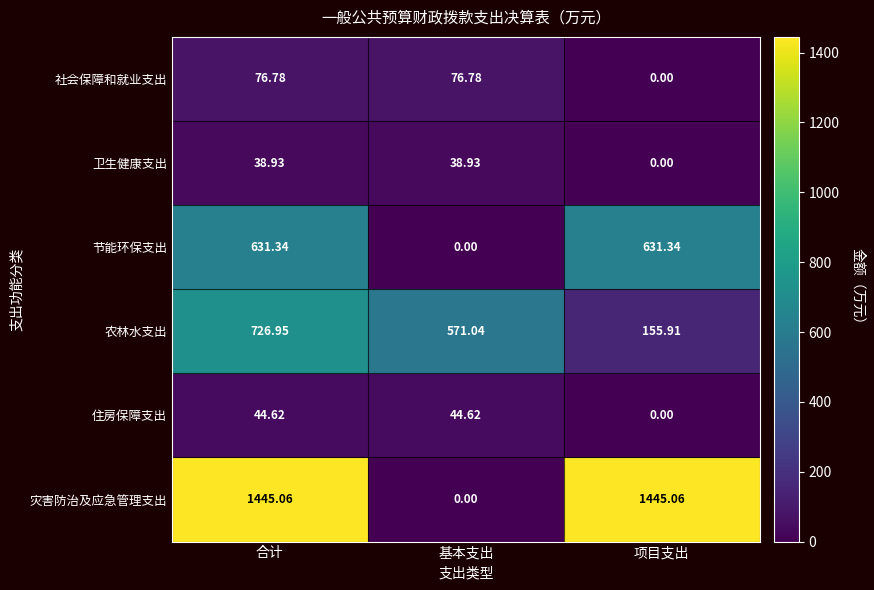

Which series has the largest total across all categories?

灾害防治及应急管理支出